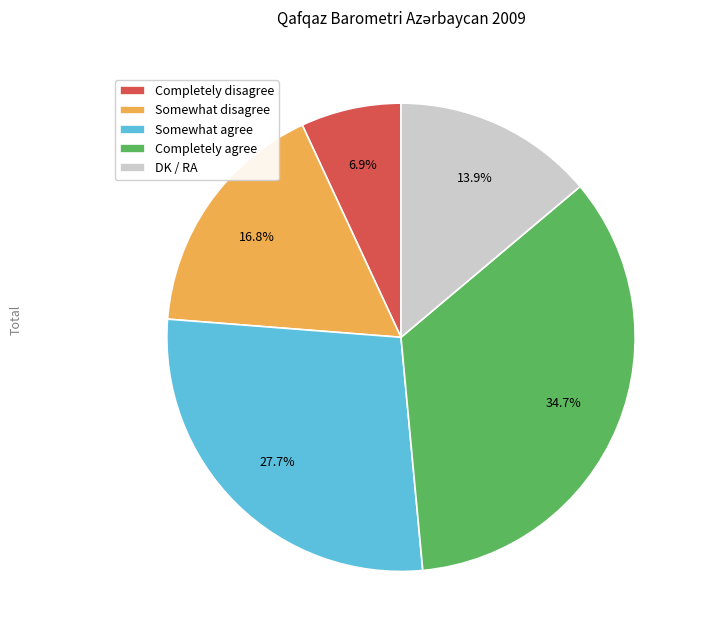

What is the largest slice in the pie chart?

Completely agree